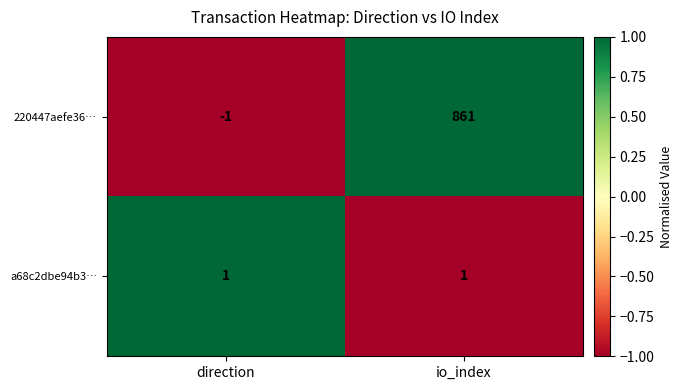

At direction, list the series in order from smallest to largest.

220447aefe36…, a68c2dbe94b3…